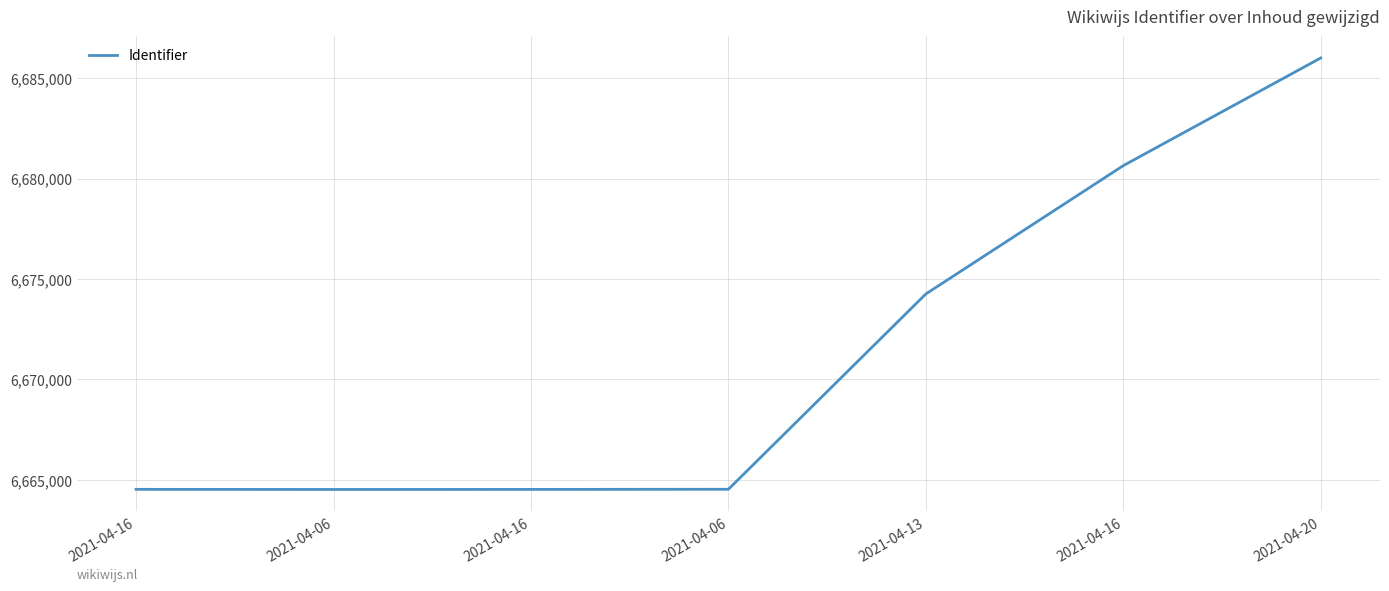

Which has a higher value, 2021-04-16 or 2021-04-20?

2021-04-20